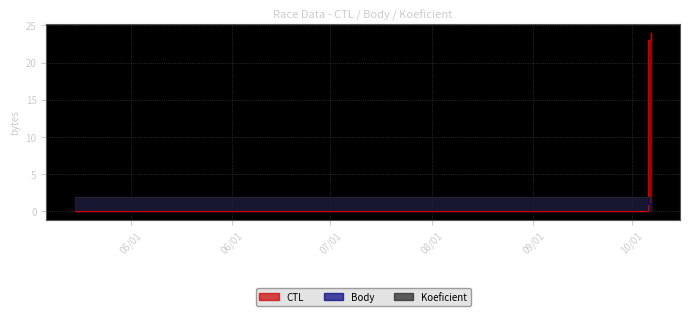

At which label is Body closest to 1?

2018-10-06